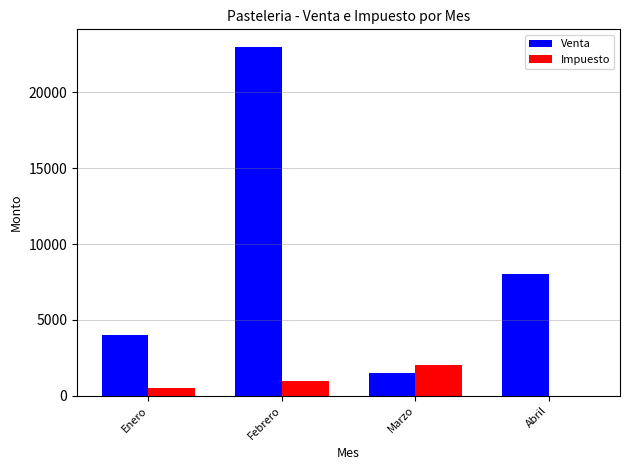

Is the value of Venta at Marzo greater than the value of Impuesto at Marzo?

No